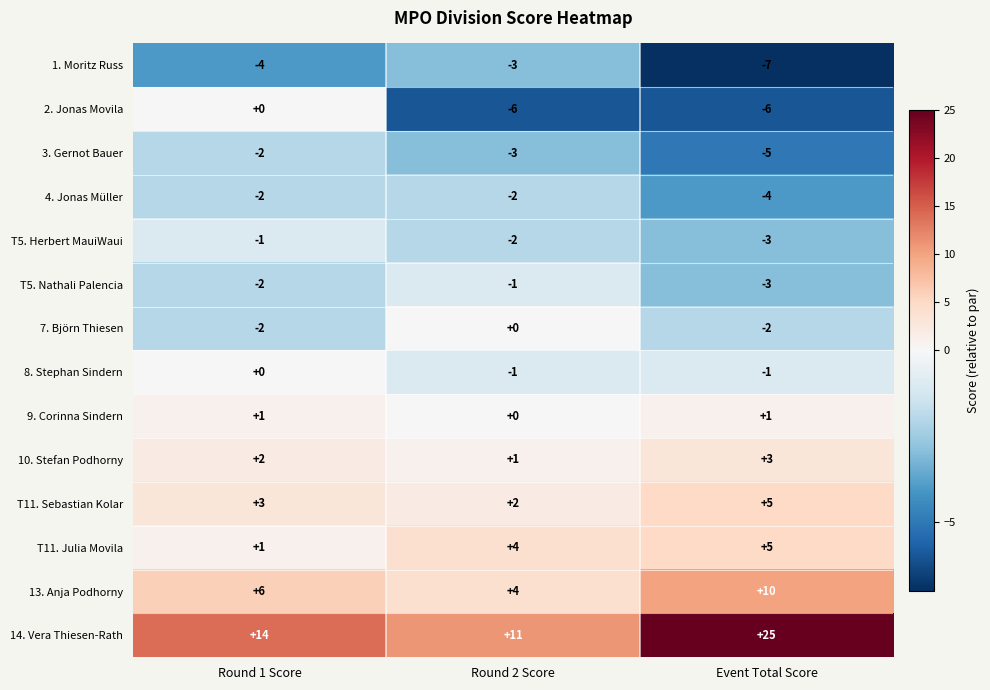

At which label does 10. Stefan Podhorny reach its minimum?

Round 2 Score